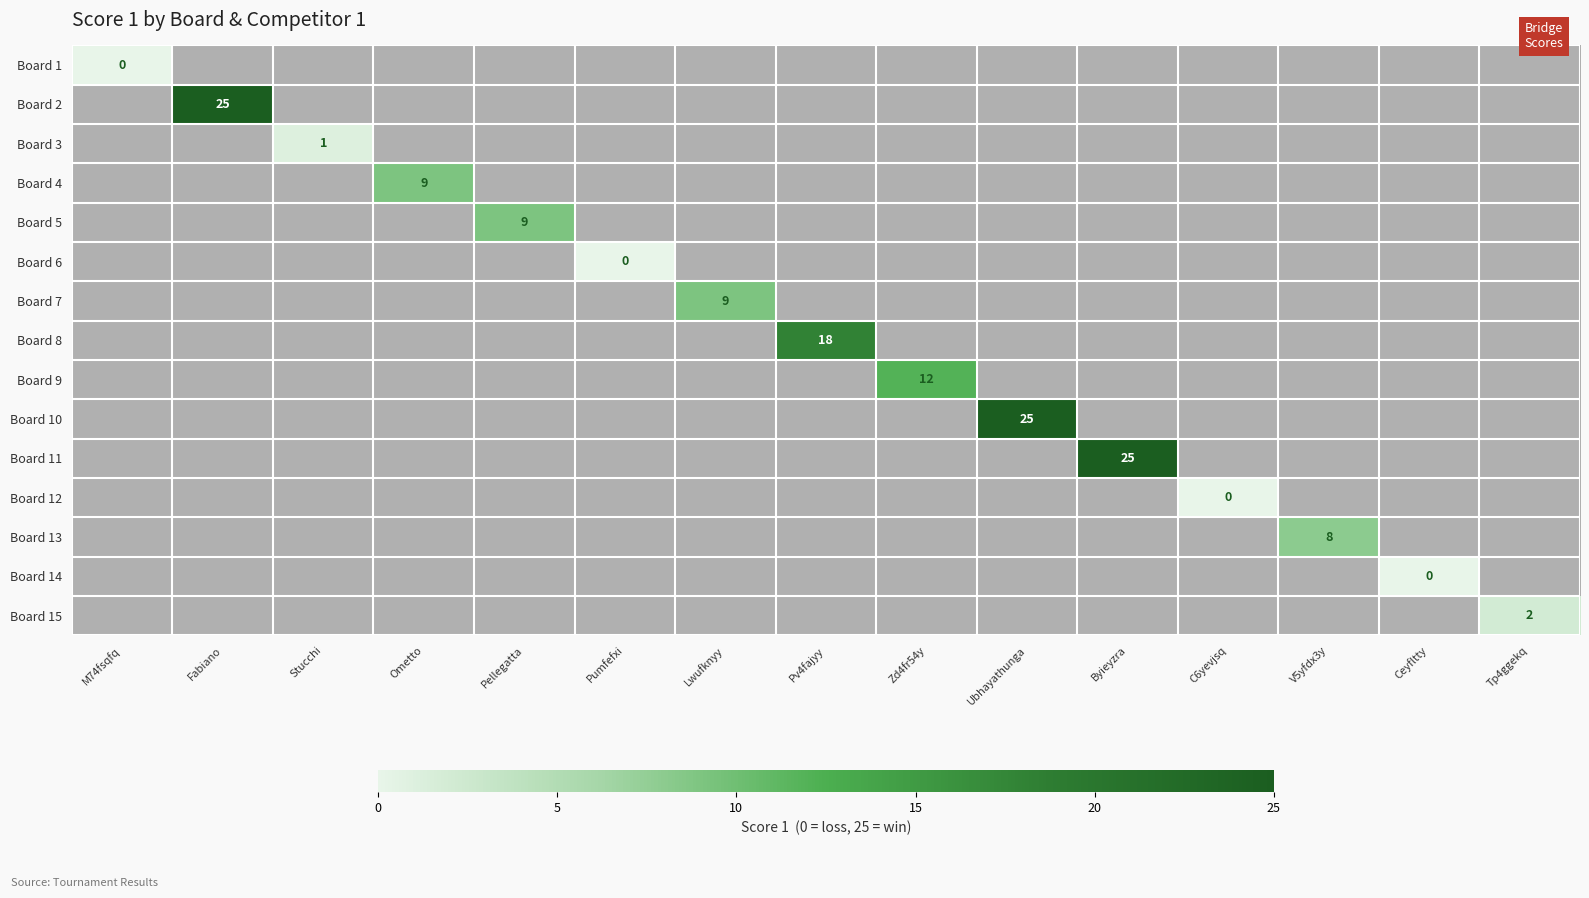

The Board 9 series shows 12 at Zd4fr54y. True or false?

True